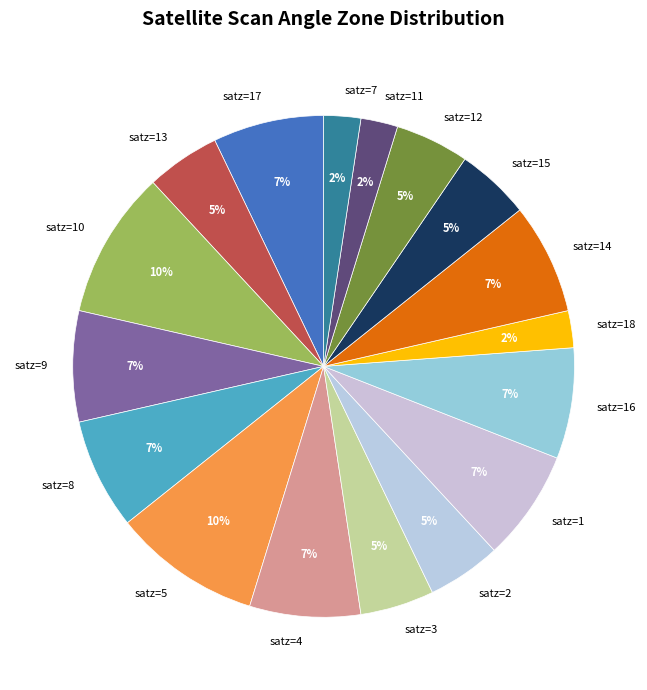

Count the number of slices in the pie.

17